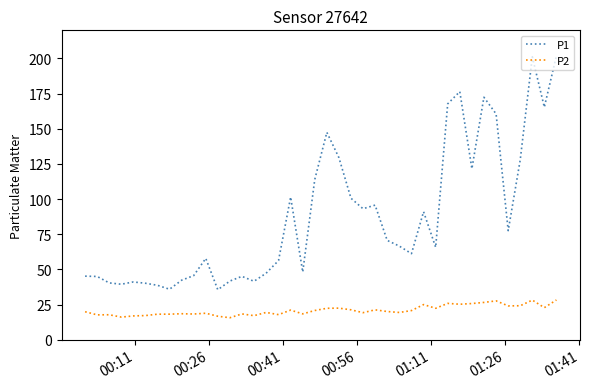

What are all the series names shown in the legend?

P1, P2